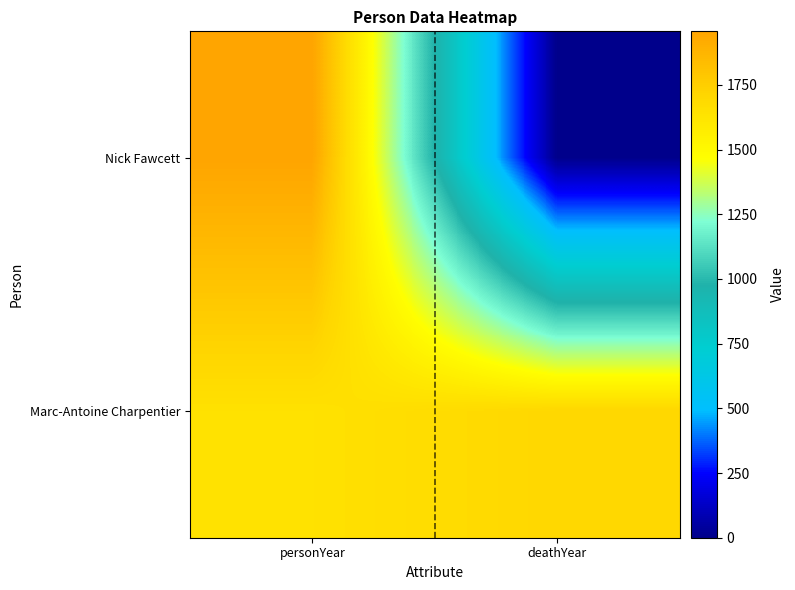

What is the total value across all series at deathYear?

1704